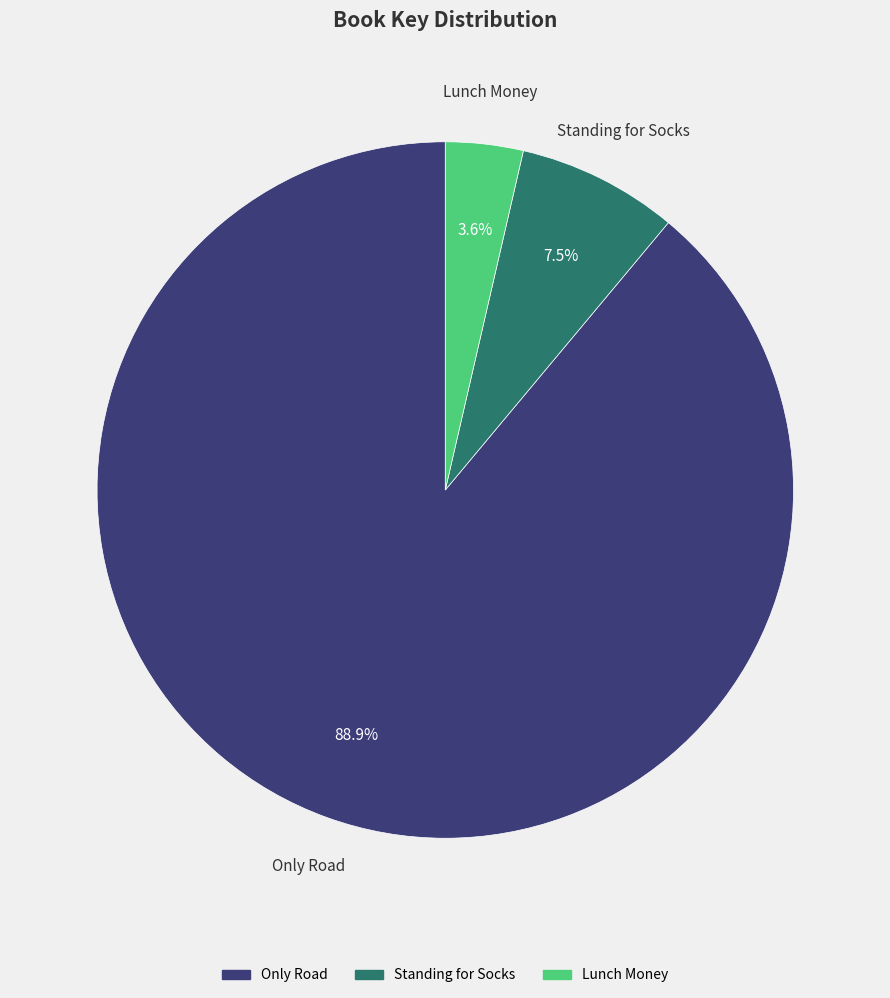

How many segments does this pie chart have?

3